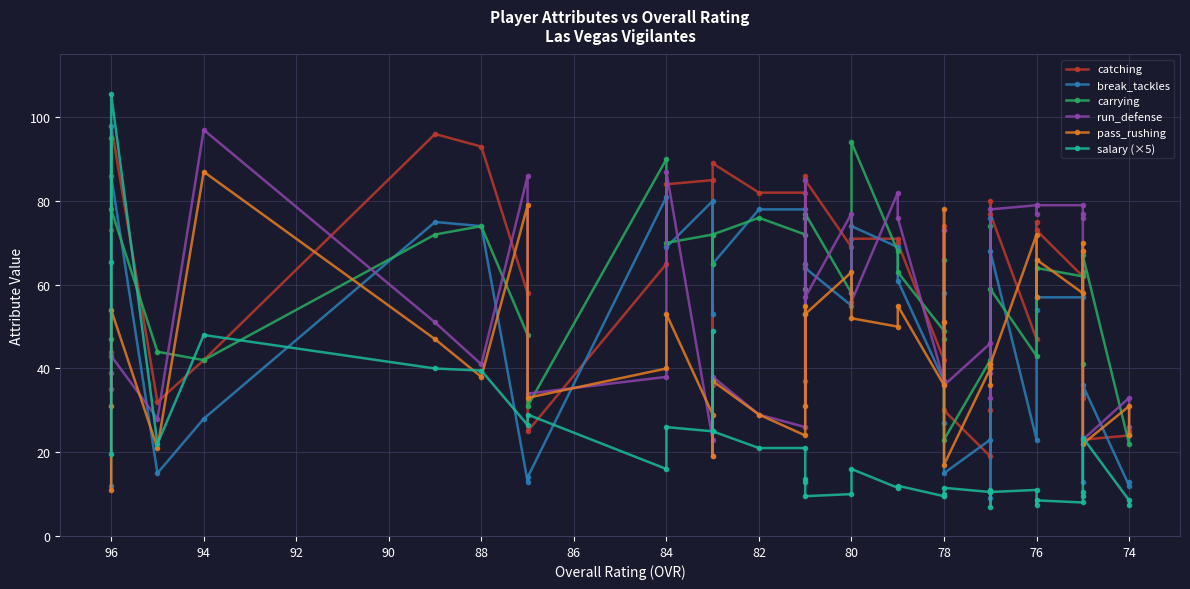

Is the value of salary (×5) at 78 greater than the value of break_tackles at 76?

No